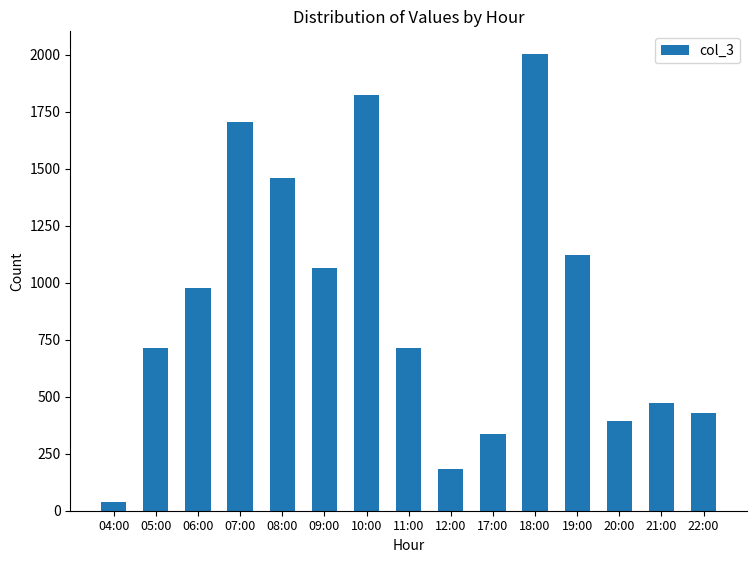

What is the difference between the maximum and minimum values?

1964